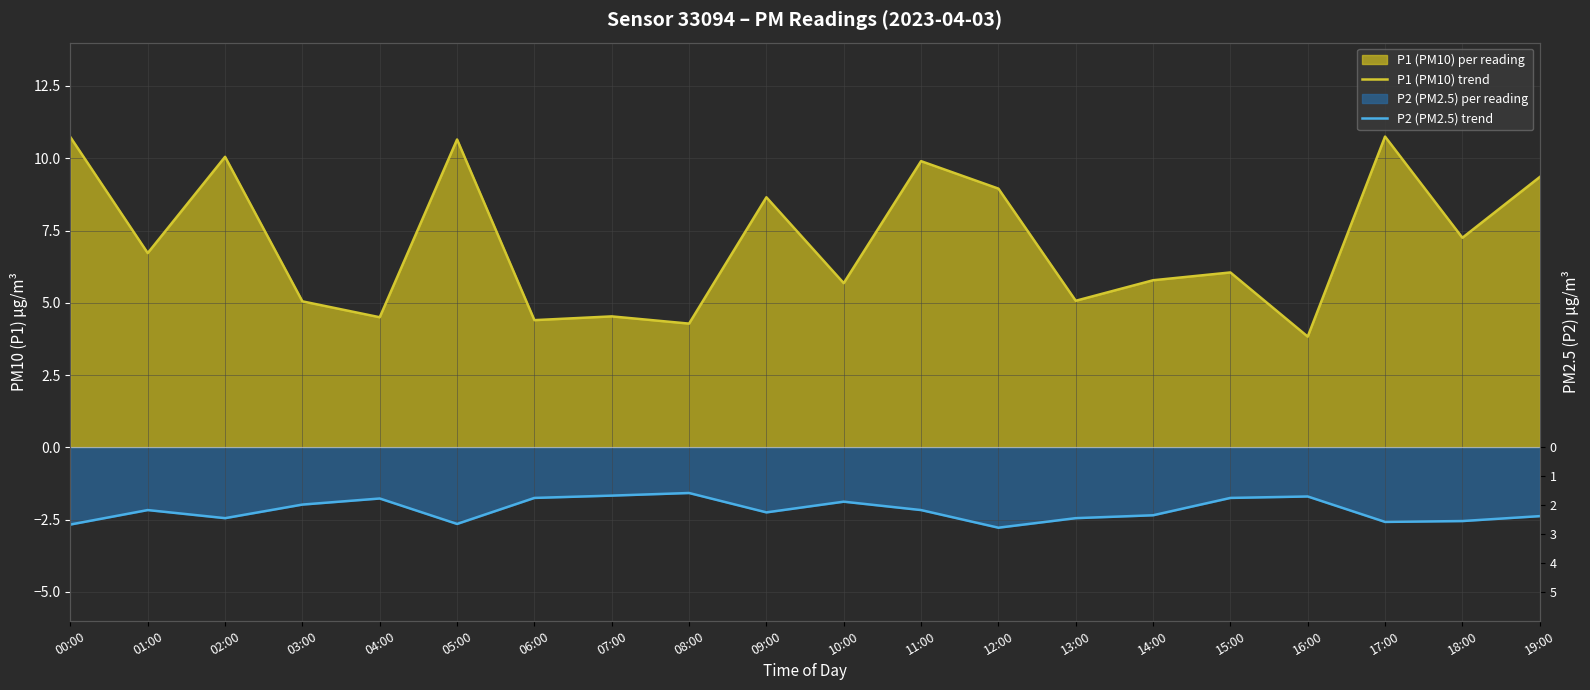

Reading right to left, transcribe all the data shown in this chart.

P1 (PM10) trend: 19:00=9.3	18:00=7.2	17:00=10.8	16:00=3.8	15:00=6.0	14:00=5.8	13:00=5.1	12:00=8.9	11:00=9.9	10:00=5.7	09:00=8.7	08:00=4.3	07:00=4.5	06:00=4.4	05:00=10.7	04:00=4.5	03:00=5.0	02:00=10.1	01:00=6.7	00:00=10.7
P2 (PM2.5) trend: 19:00=-2.4	18:00=-2.5	17:00=-2.6	16:00=-1.7	15:00=-1.8	14:00=-2.4	13:00=-2.5	12:00=-2.8	11:00=-2.2	10:00=-1.9	09:00=-2.2	08:00=-1.6	07:00=-1.7	06:00=-1.8	05:00=-2.6	04:00=-1.8	03:00=-2.0	02:00=-2.5	01:00=-2.2	00:00=-2.7